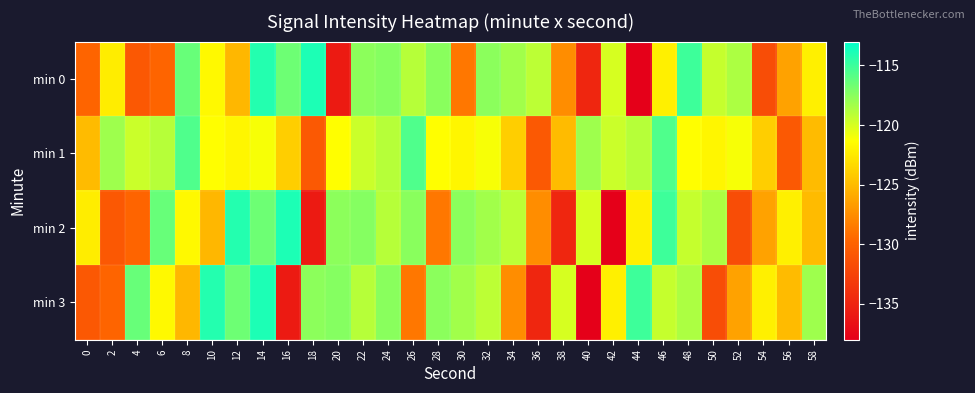

Reading right to left, transcribe all the data shown in this chart.

min 0: 58=-122.1	56=-126.3	54=-131.7	52=-118.7	50=-119.5	48=-115.0	46=-122.1	44=-137.9	42=-120.0	40=-134.8	38=-127.5	36=-119.2	34=-118.3	32=-117.6	30=-128.7	28=-117.5	26=-119.0	24=-117.4	22=-117.6	20=-135.8	18=-114.0	16=-116.6	14=-114.2	12=-125.3	10=-121.6	8=-116.4	6=-129.8	4=-130.8	2=-122.3	0=-129.8
min 1: 58=-125.0	56=-130.6	54=-124.0	52=-121.1	50=-121.8	48=-121.4	46=-115.6	44=-119.0	42=-119.6	40=-118.2	38=-125.0	36=-130.6	34=-124.0	32=-121.1	30=-121.8	28=-121.4	26=-115.6	24=-119.0	22=-119.6	20=-121.4	18=-130.6	16=-124.0	14=-121.1	12=-121.8	10=-121.4	8=-115.6	6=-119.0	4=-119.6	2=-118.2	0=-125.0
min 2: 58=-125.0	56=-122.1	54=-126.3	52=-131.7	50=-118.7	48=-119.5	46=-115.0	44=-122.1	42=-137.9	40=-120.0	38=-134.8	36=-127.5	34=-119.2	32=-118.3	30=-117.6	28=-128.7	26=-117.5	24=-119.0	22=-117.4	20=-117.6	18=-135.8	16=-114.0	14=-116.6	12=-114.2	10=-125.3	8=-121.6	6=-116.4	4=-129.8	2=-130.8	0=-122.3
min 3: 58=-118.2	56=-125.0	54=-122.1	52=-126.3	50=-131.7	48=-118.7	46=-119.5	44=-115.0	42=-122.1	40=-137.9	38=-120.0	36=-134.8	34=-127.5	32=-119.2	30=-118.3	28=-117.6	26=-128.7	24=-117.5	22=-119.0	20=-117.4	18=-117.6	16=-135.8	14=-114.0	12=-116.6	10=-114.2	8=-125.3	6=-121.6	4=-116.4	2=-129.8	0=-130.8